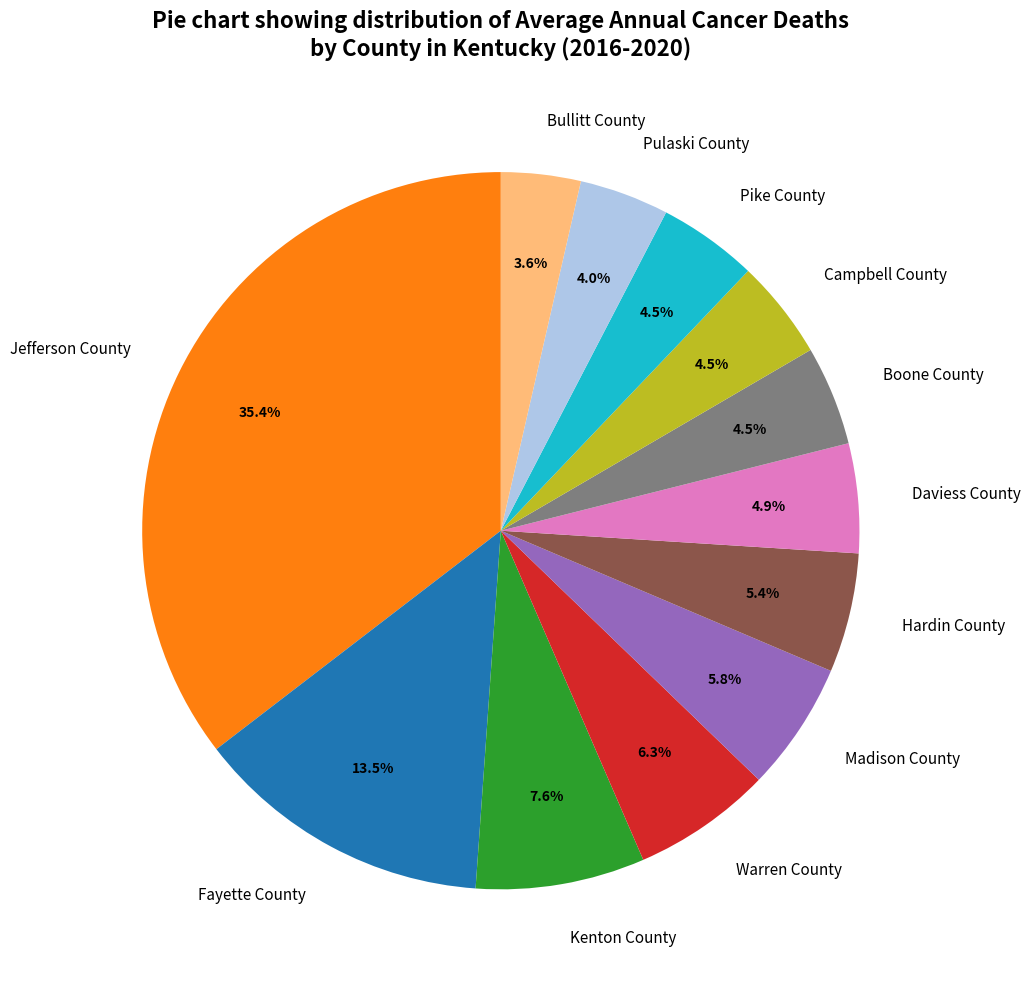

How many slices are in this pie chart?

12